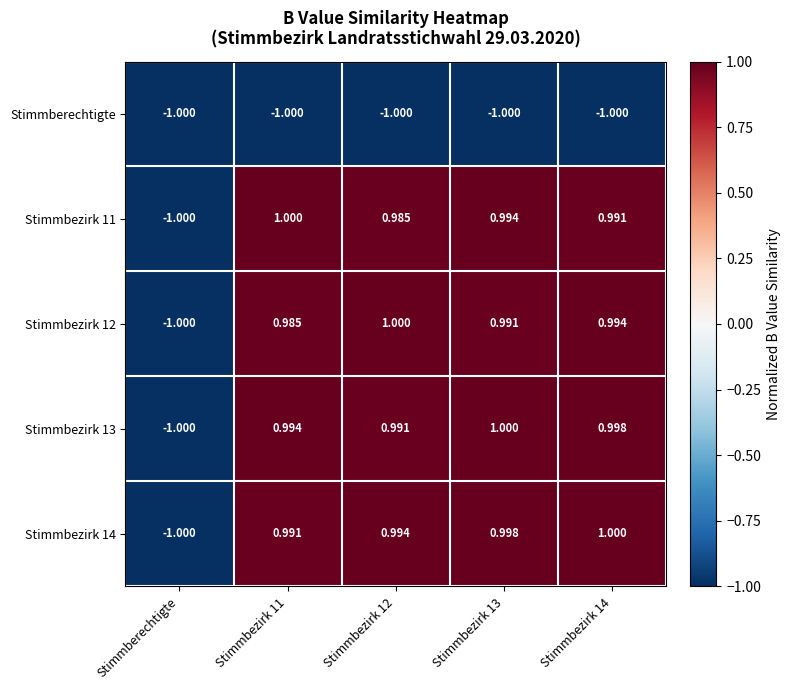

Which category has the lowest value in the Stimmbezirk 12 series?

Stimmberechtigte